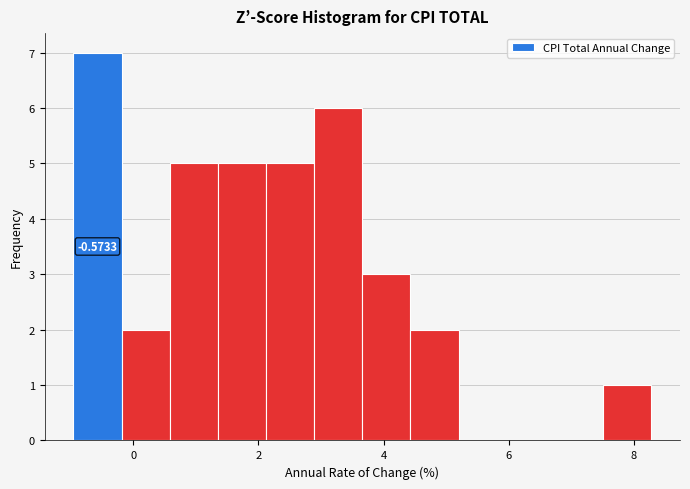

Around what value on the x-axis is the tallest bar? Give the approximate position of its centre, as read against the axis.

-0.6